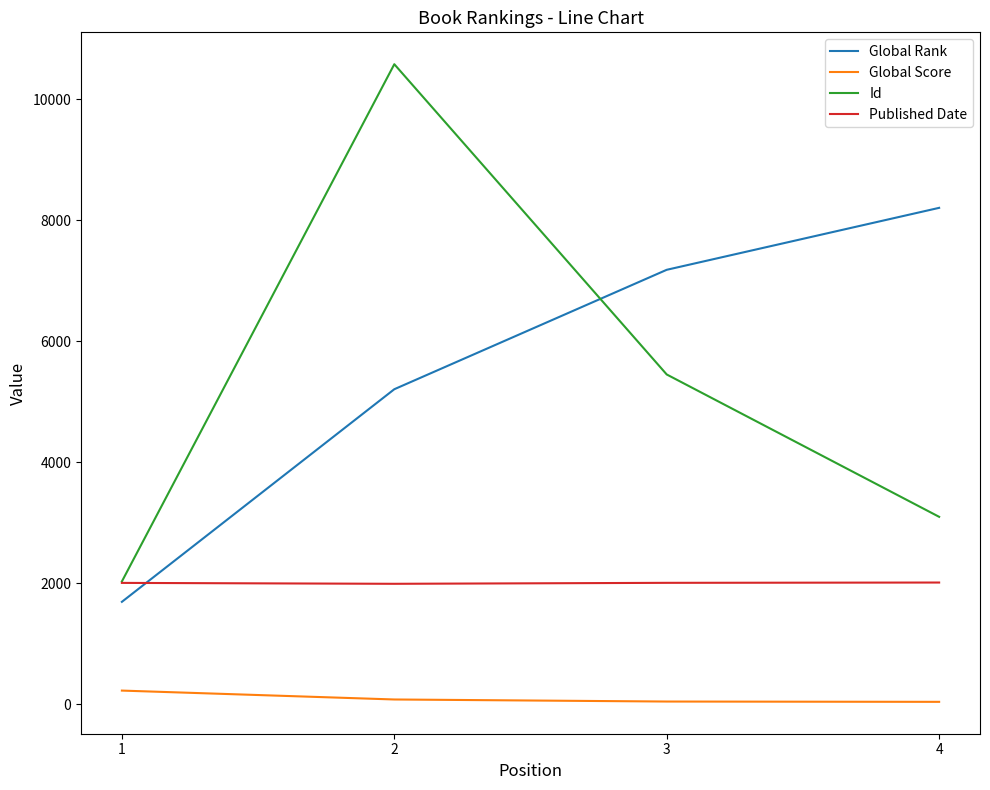

What are all the series names shown in the legend?

Global Rank, Global Score, Id, Published Date